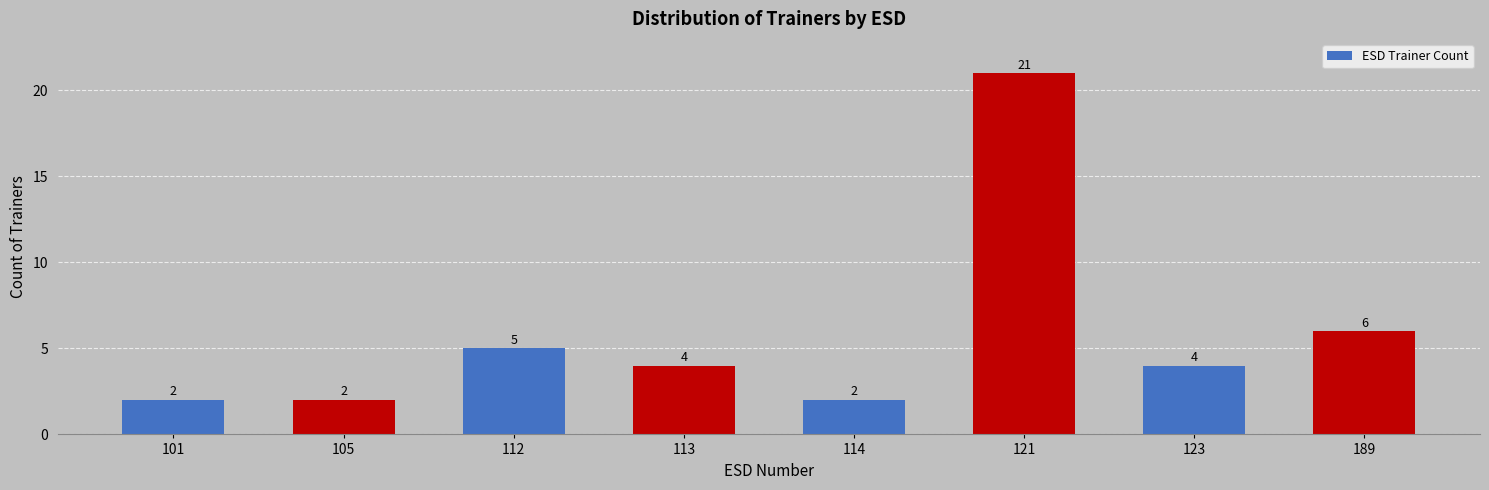

Reading left to right, transcribe all the data shown in this chart.

101=2	105=2	112=5	113=4	114=2	121=21	123=4	189=6